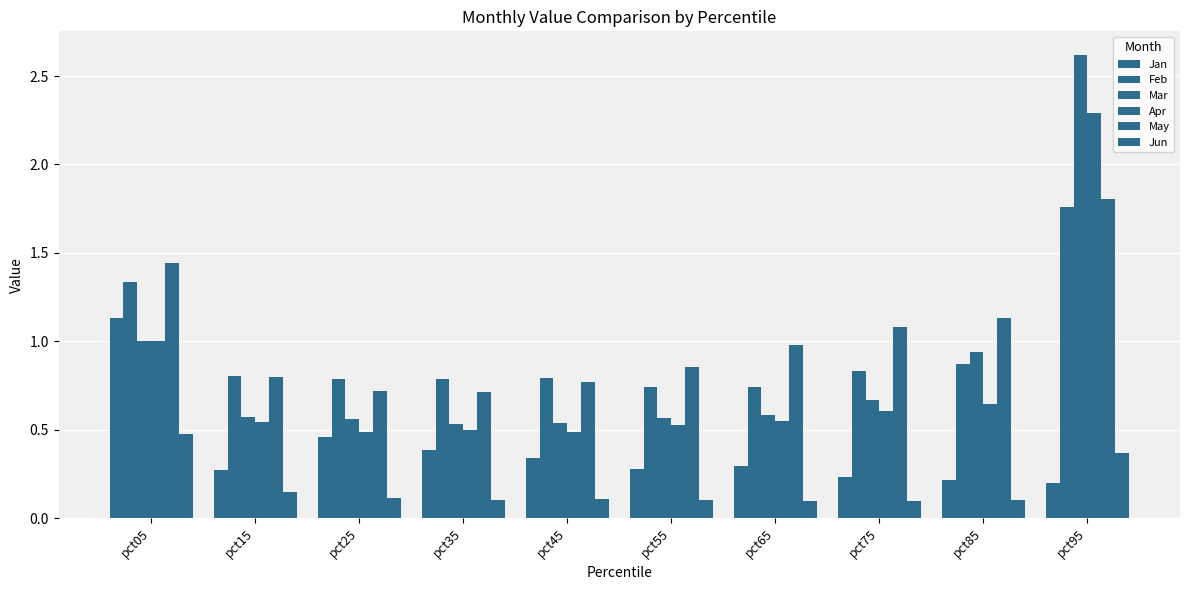

At which category is the sum across all series the highest?

pct95